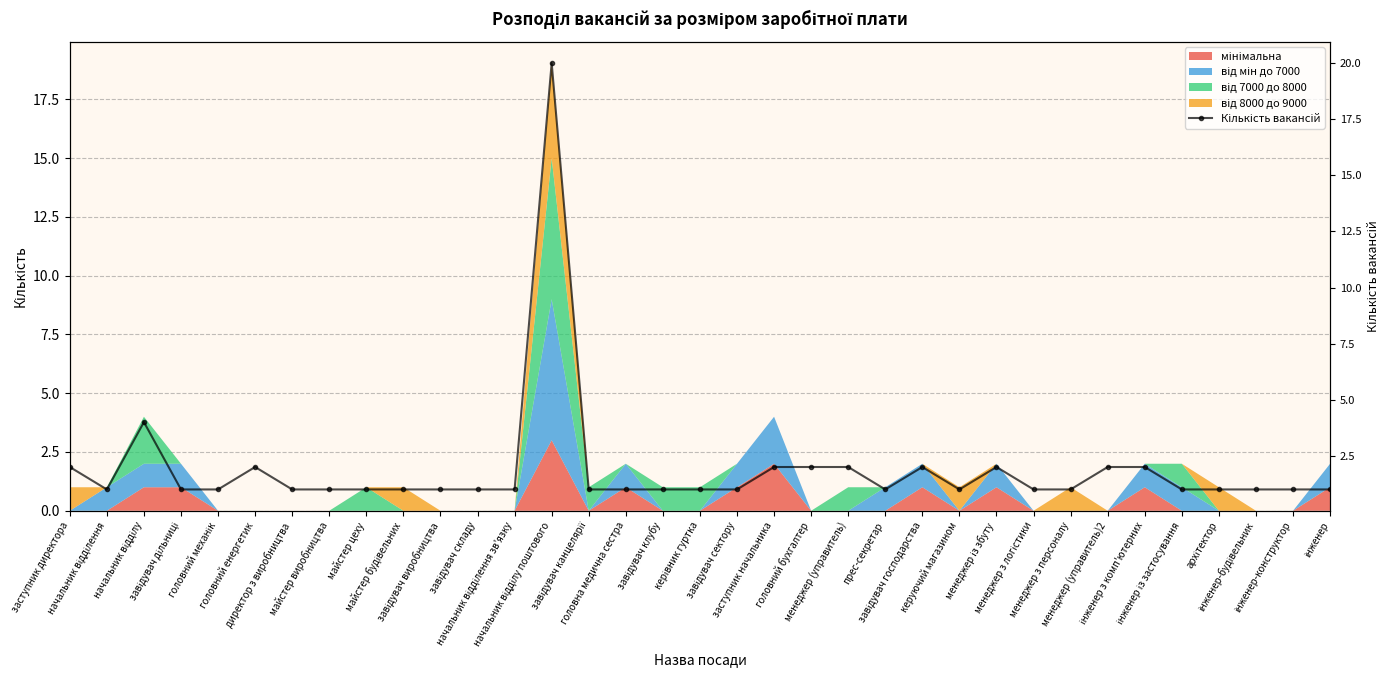

What is the label of the 1st point from the right?

інженер